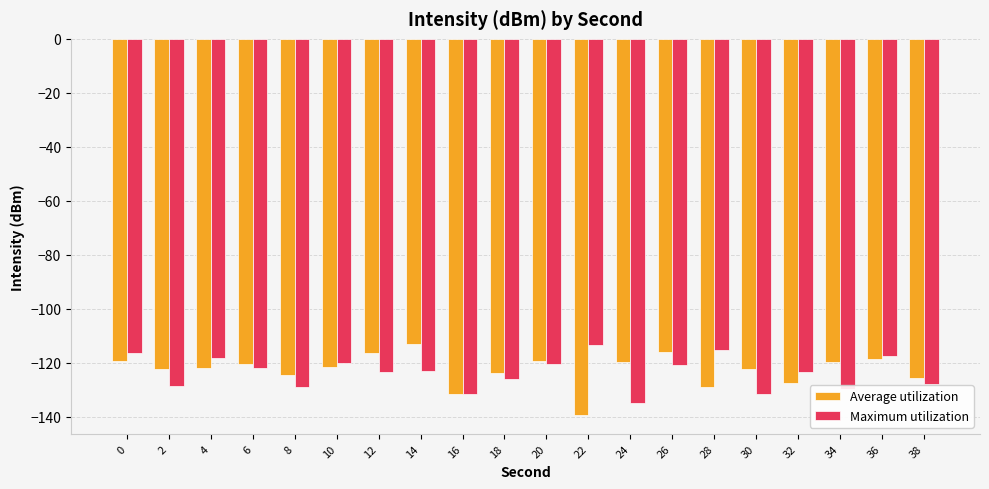

At 4, list the series in order from smallest to largest.

Average utilization, Maximum utilization